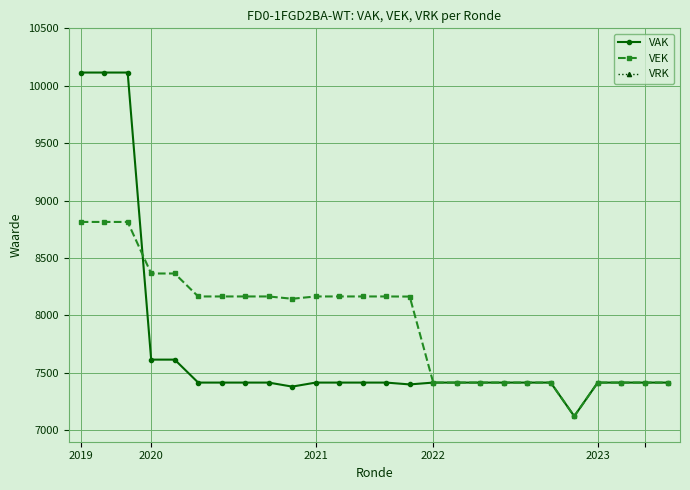

What is the difference between the second highest and second lowest values in the VEK series?

1399